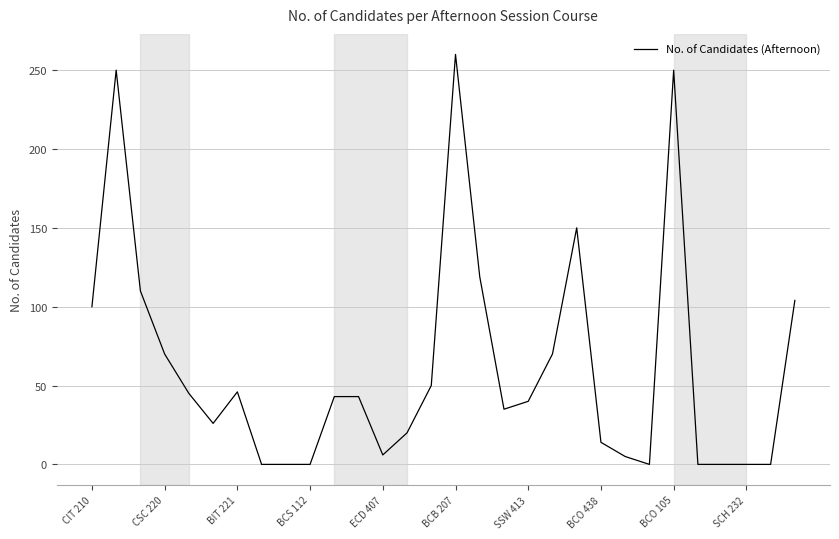

What is the greatest value displayed?

260